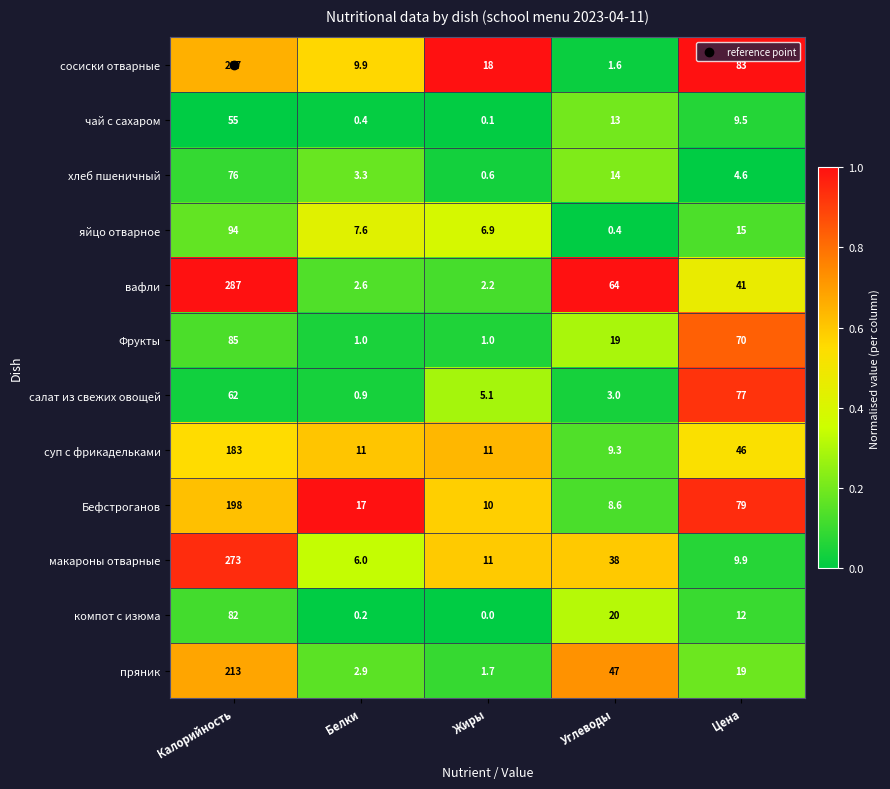

At how many categories does at least one series exceed 0?

5